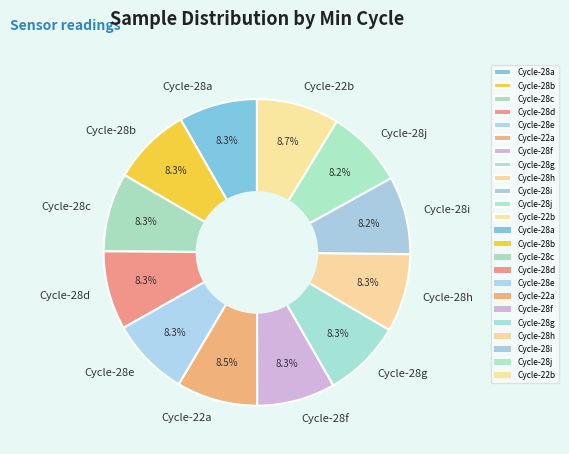

Does Cycle-22a represent more than half of the total?

No